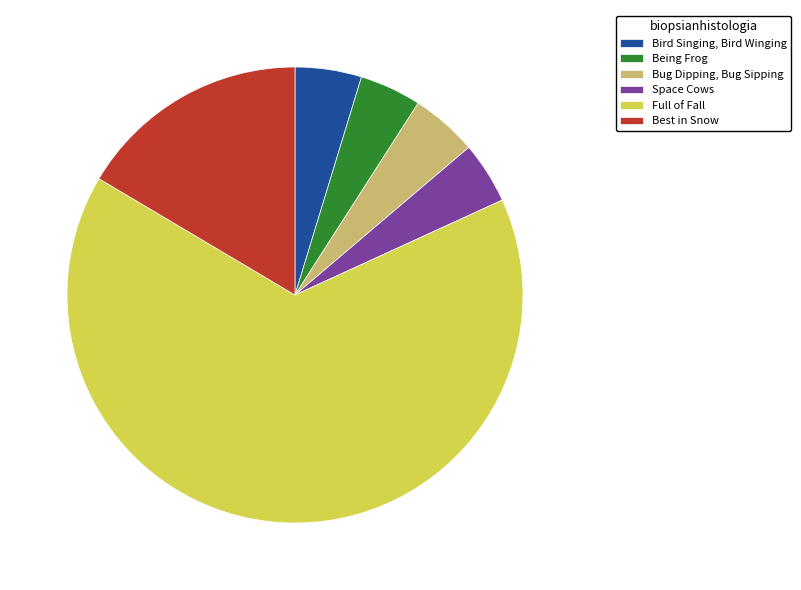

What is the largest slice in the pie chart?

Full of Fall